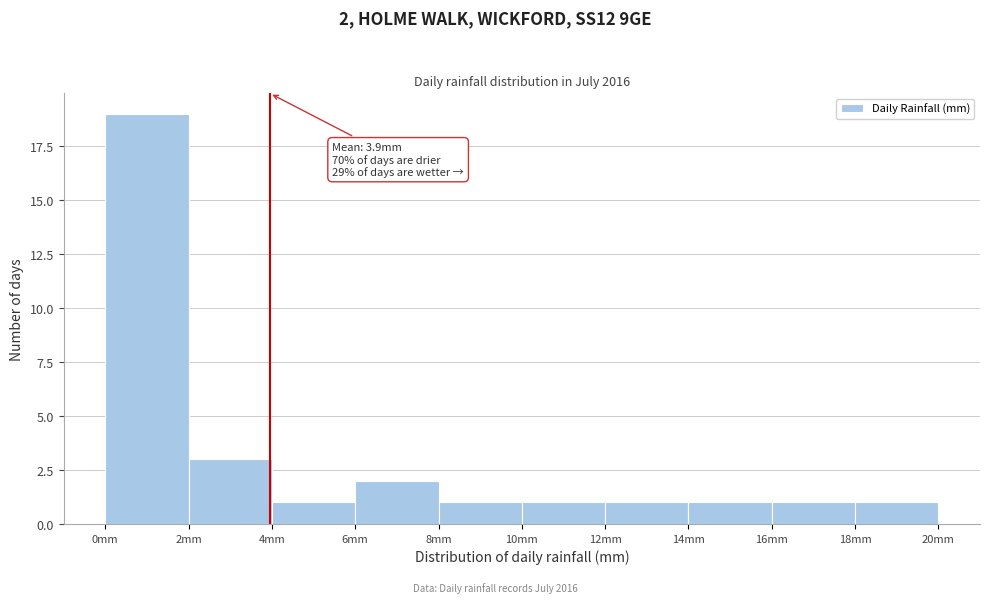

Over which range of the x-axis is the bar tallest?

0 to 2